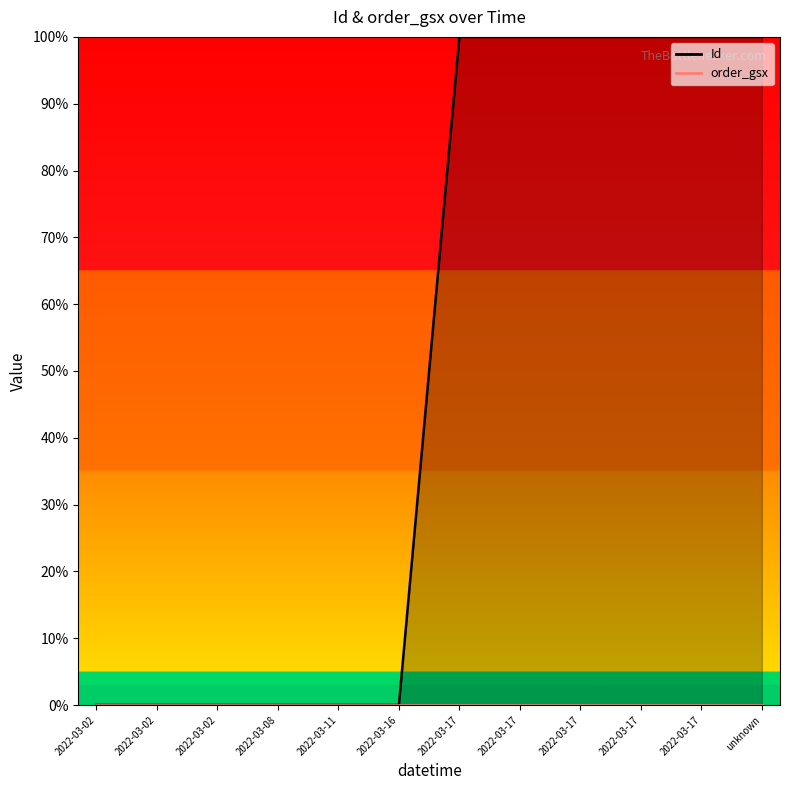

Where does the data first go above 99?

2022-03-17